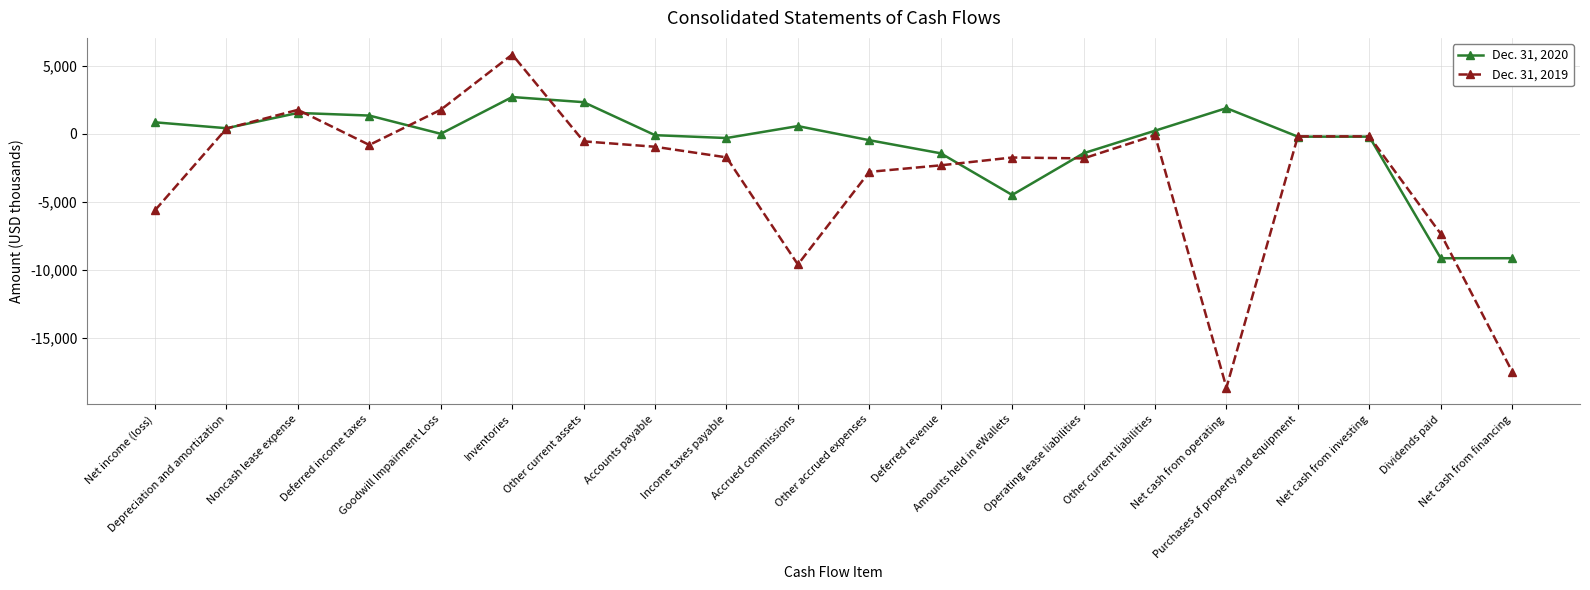

True or false: Dec. 31, 2019 has more than 0 points higher than both neighbors.

True